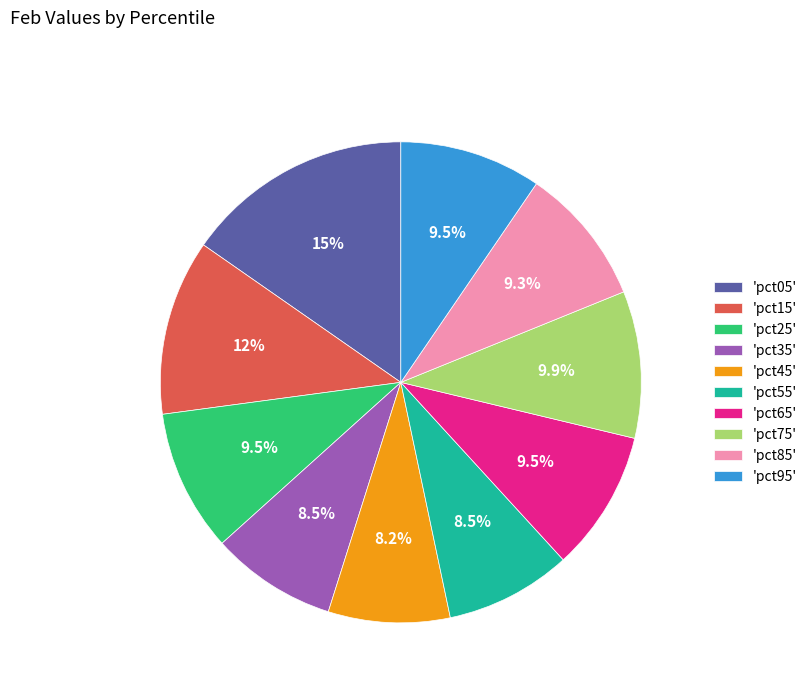

Which slice is the largest?

'pct05'